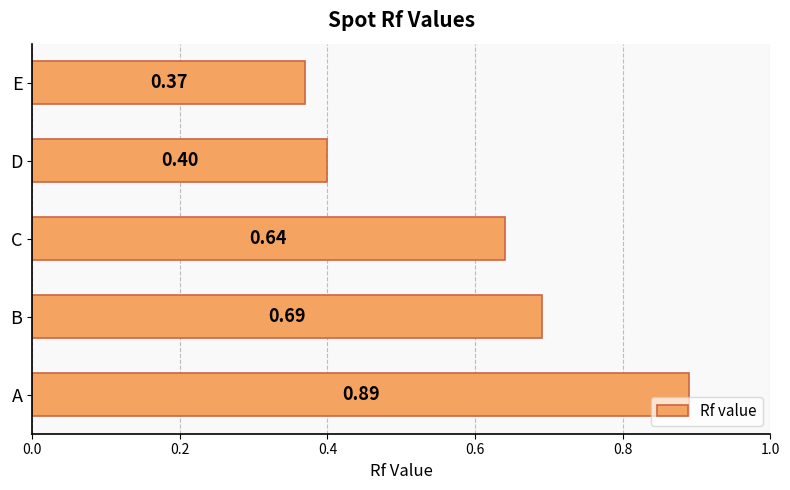

At which label is the value closest to 0?

E